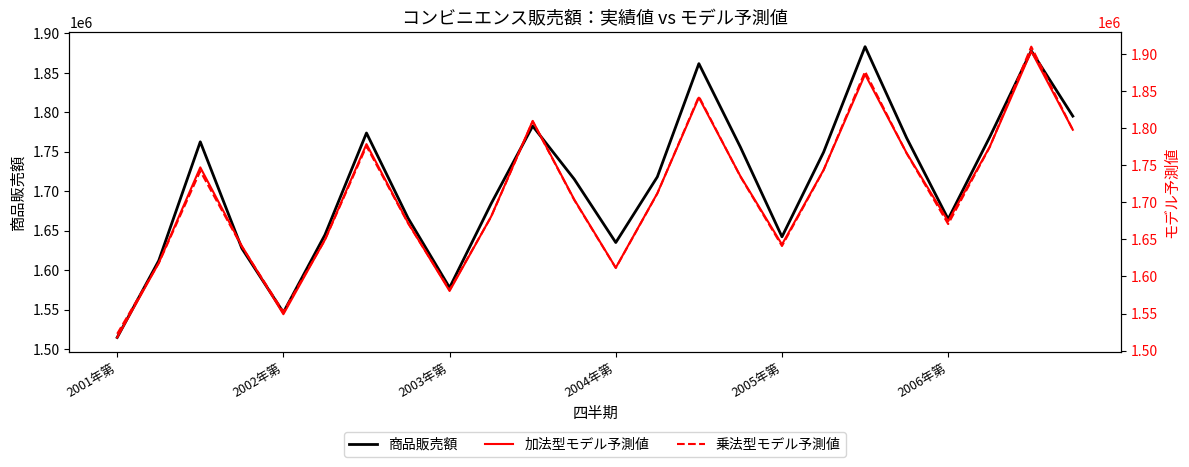

How many intersections are there between 加法型モデル予測値 and 乗法型モデル予測値?

11